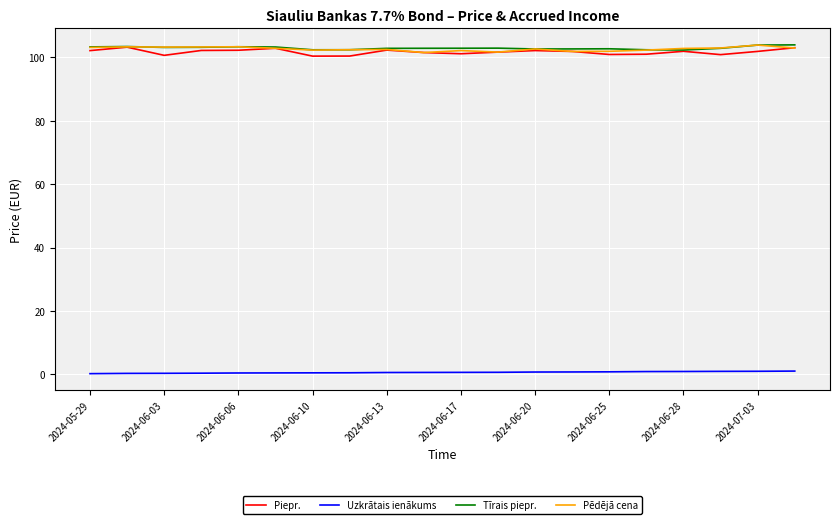

Does the chart have visible grid lines?

Yes